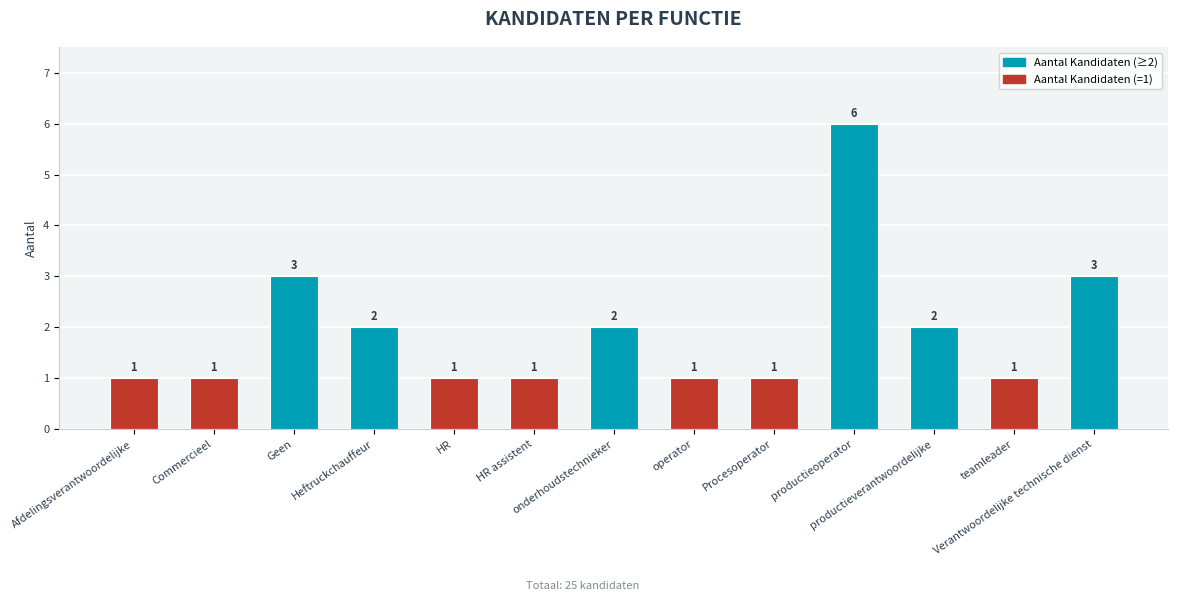

How many categories are shown in the chart?

13